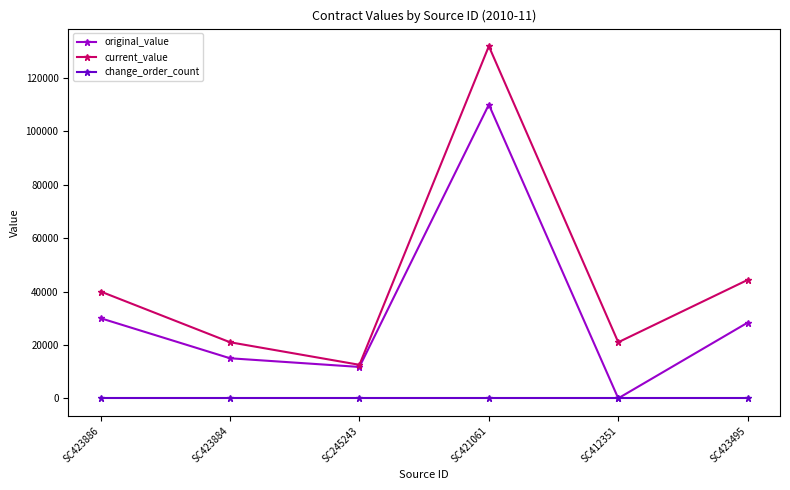

Does the chart display data point markers on the line(s)?

Yes